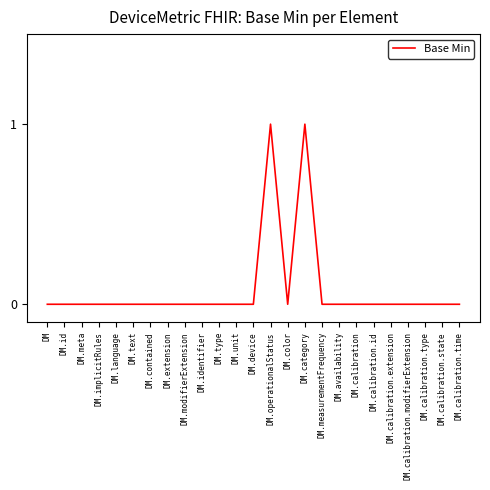

Which has a higher value, DM.operationalStatus or DM.calibration.type?

DM.operationalStatus